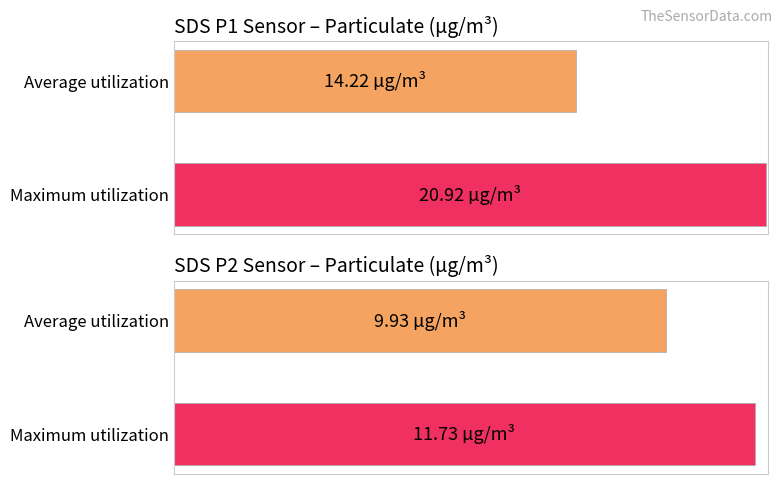

Between 7 and 9, which series saw the biggest shift?

Maximum utilization